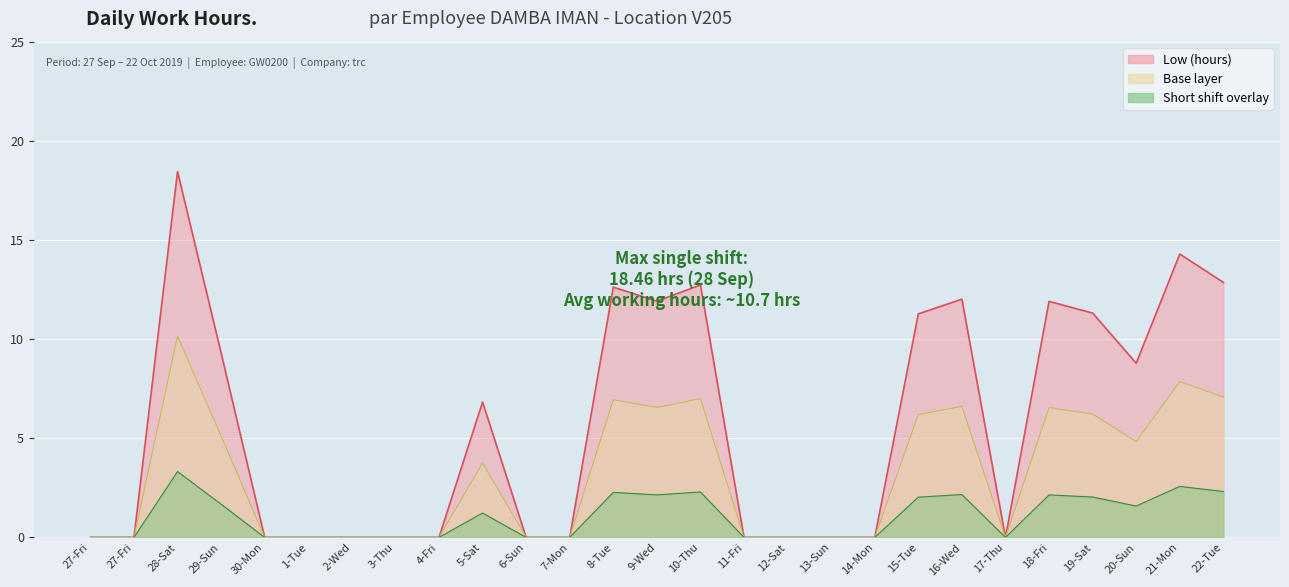

Which category has the highest value across all series?

28-Sat